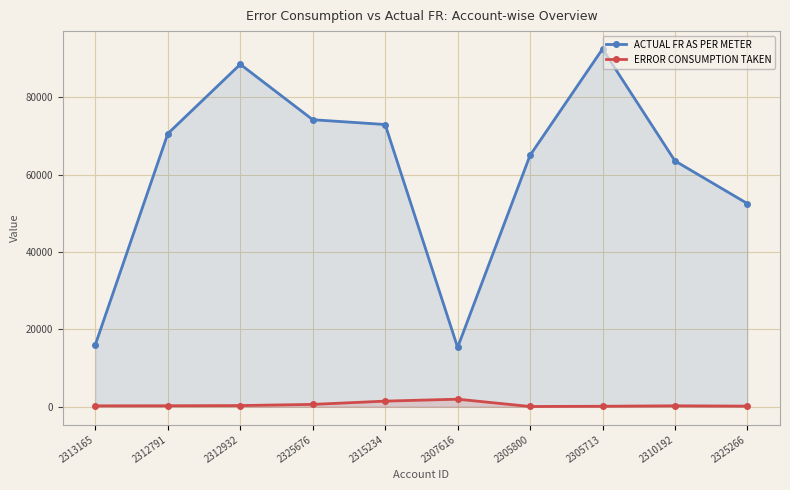

Is the value of ACTUAL FR AS PER METER at 2315234 greater than the value of ERROR CONSUMPTION TAKEN at 2312791?

Yes